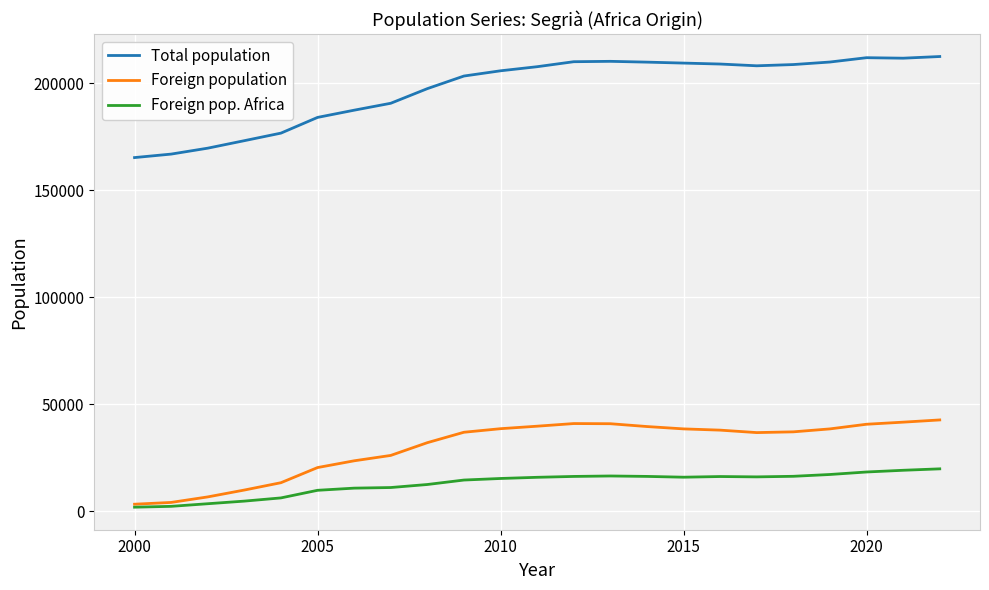

True or false: Total population and Foreign population intersect in this chart.

False